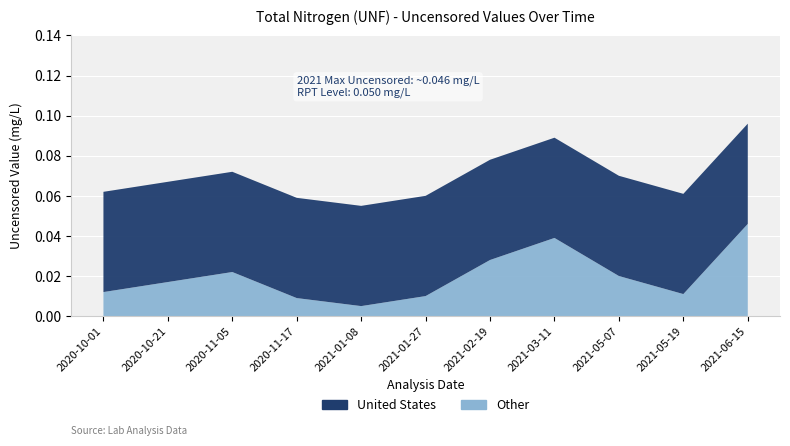

Reading right to left, list all the values displayed in this chart.

United States: 2021-06-15=0.1	2021-05-19=0.1	2021-05-07=0.1	2021-03-11=0.1	2021-02-19=0.1	2021-01-27=0.1	2021-01-08=0.1	2020-11-17=0.1	2020-11-05=0.1	2020-10-21=0.1	2020-10-01=0.1
Other: 2021-06-15=0.0	2021-05-19=0.0	2021-05-07=0.0	2021-03-11=0.0	2021-02-19=0.0	2021-01-27=0.0	2021-01-08=0.0	2020-11-17=0.0	2020-11-05=0.0	2020-10-21=0.0	2020-10-01=0.0